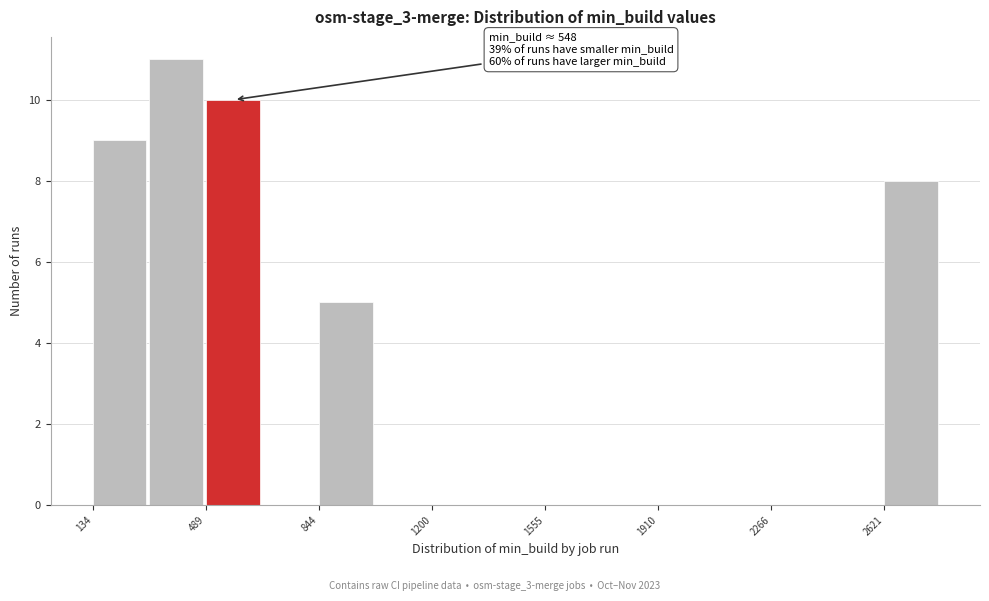

Around what value on the x-axis is the tallest bar? Give the approximate position of its centre, as read against the axis.

400